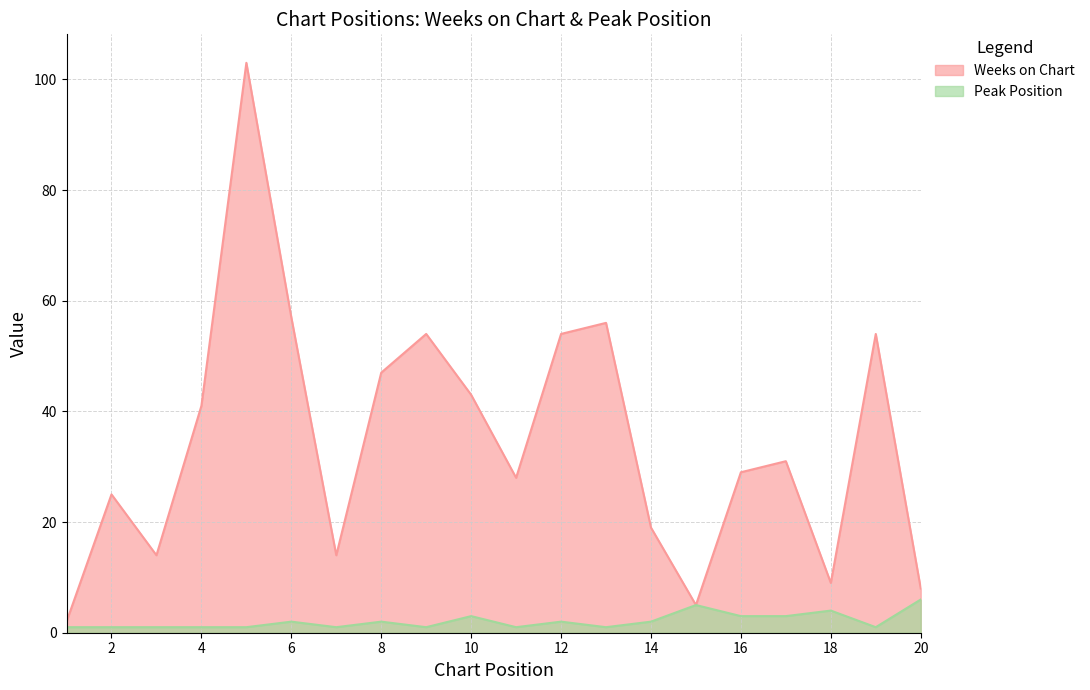

What value does the Weeks on Chart series have at 11?

28